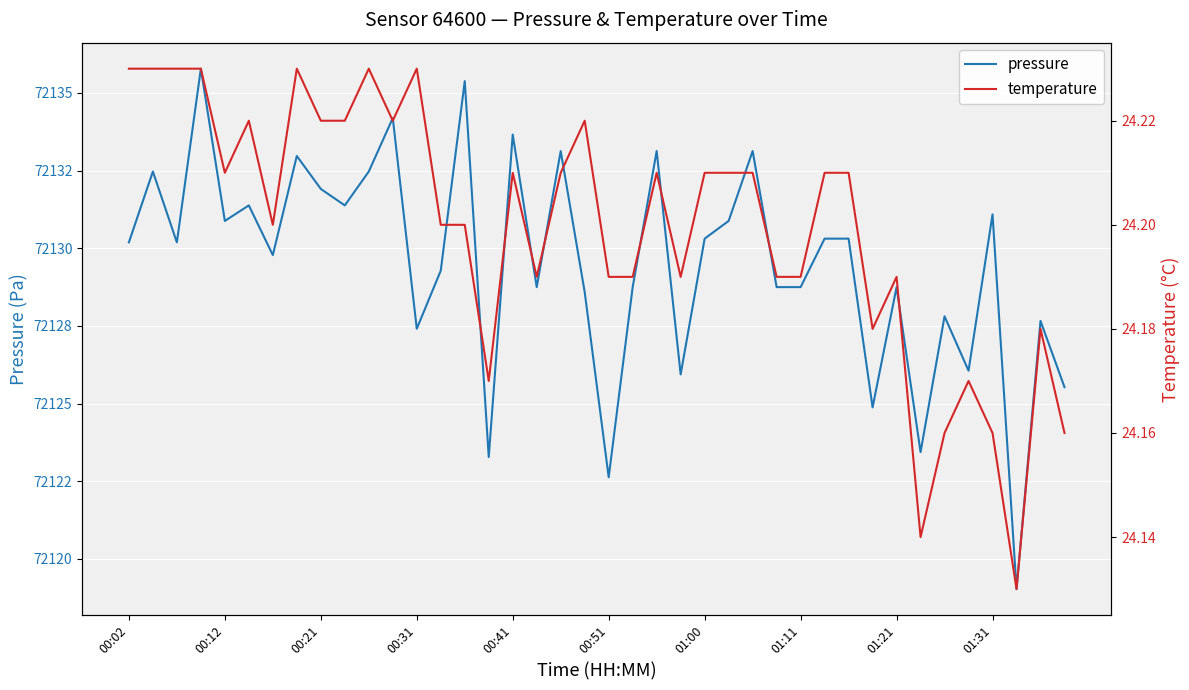

The value of temperature at 01:11 is 24.2. True or false?

True